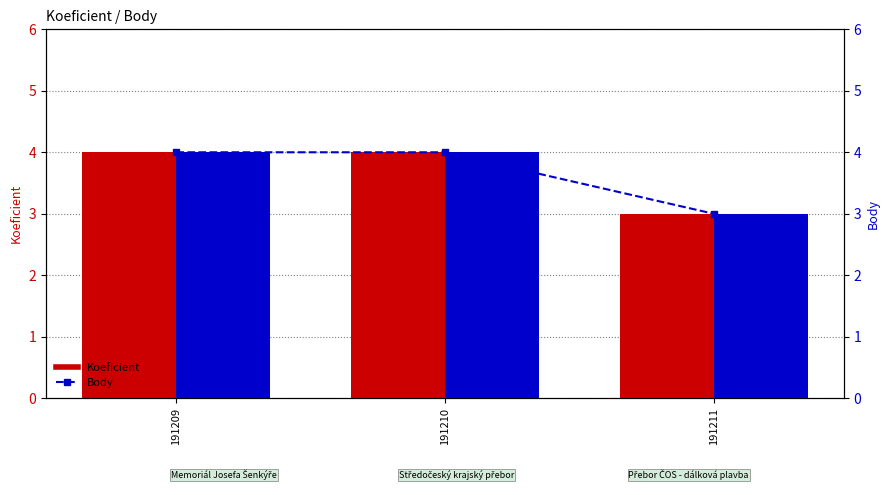

Reading right to left, what are all the values shown in this chart?

Koeficient: 191211=3	191210=4	191209=4
Body (line): 191211=3	191210=4	191209=4
Body: 191211=3	191210=4	191209=4